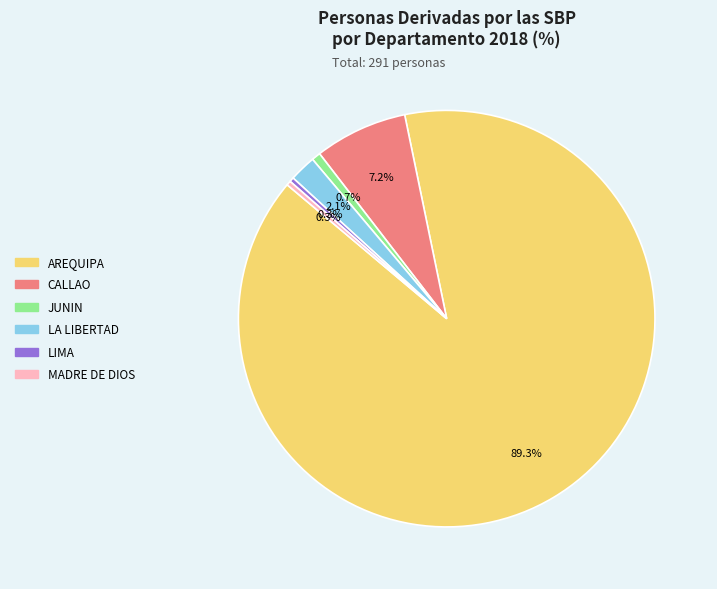

Which category accounts for the majority?

AREQUIPA